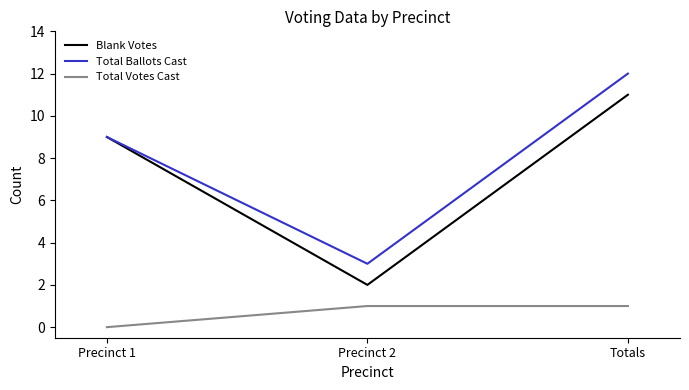

What is the maximum value shown in the chart?

12